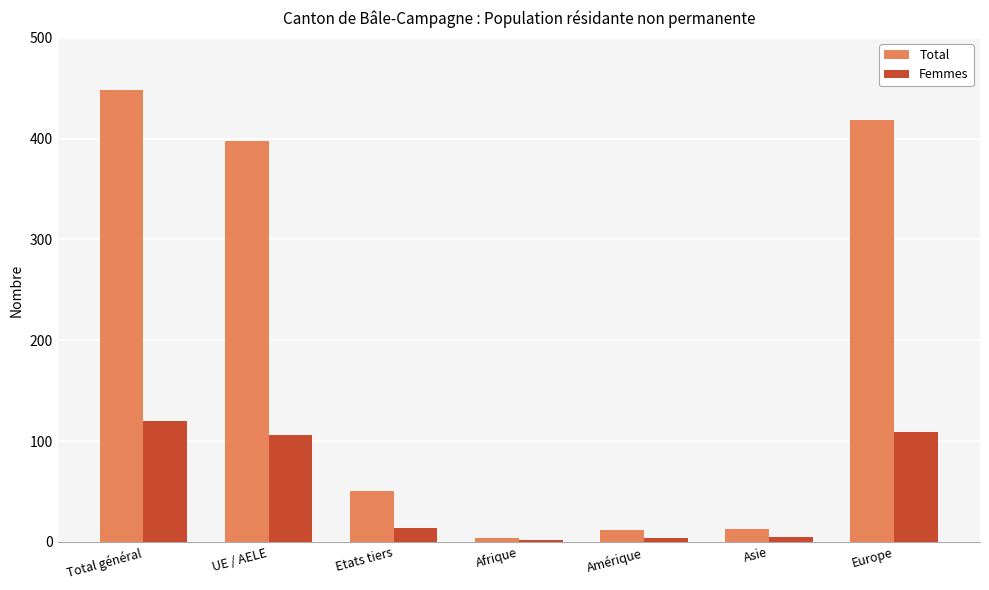

At which label does Total reach its peak?

Total général